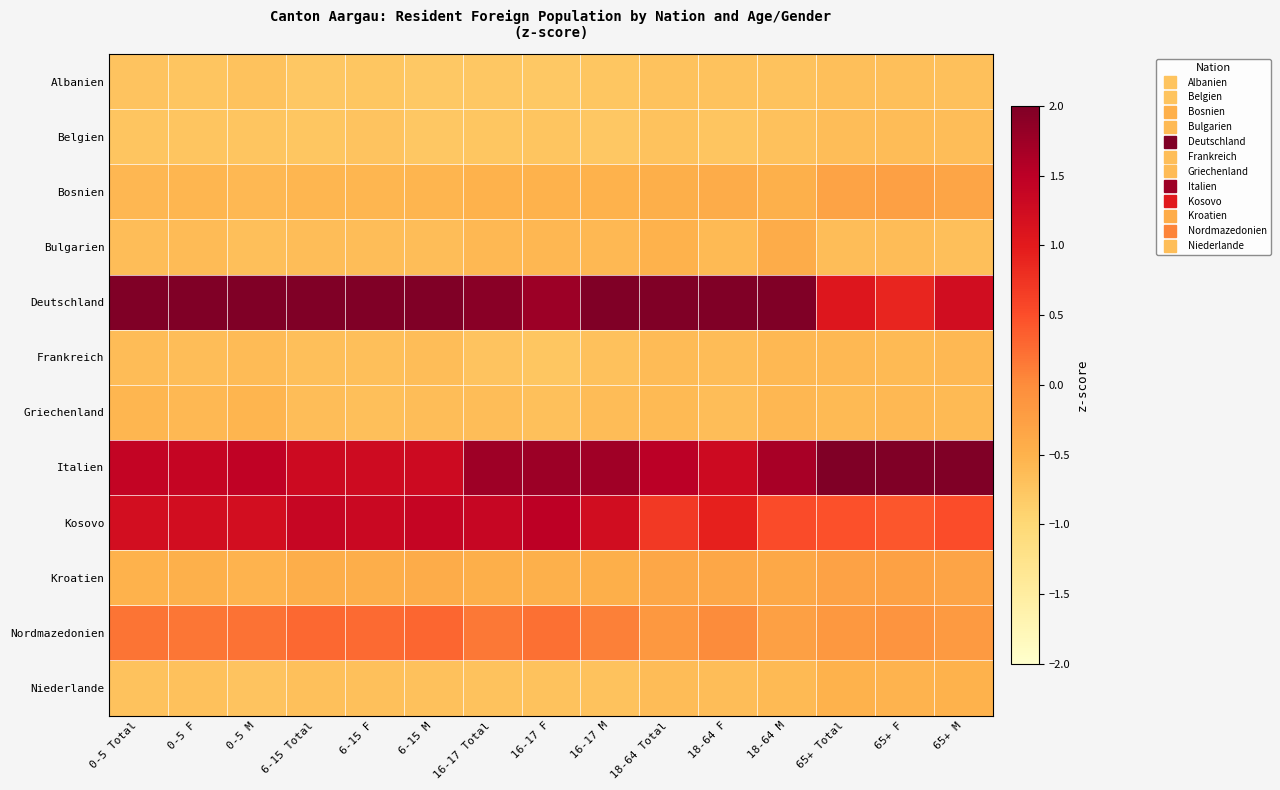

What is the difference between the highest and lowest values at 0-5 Total?

3.0